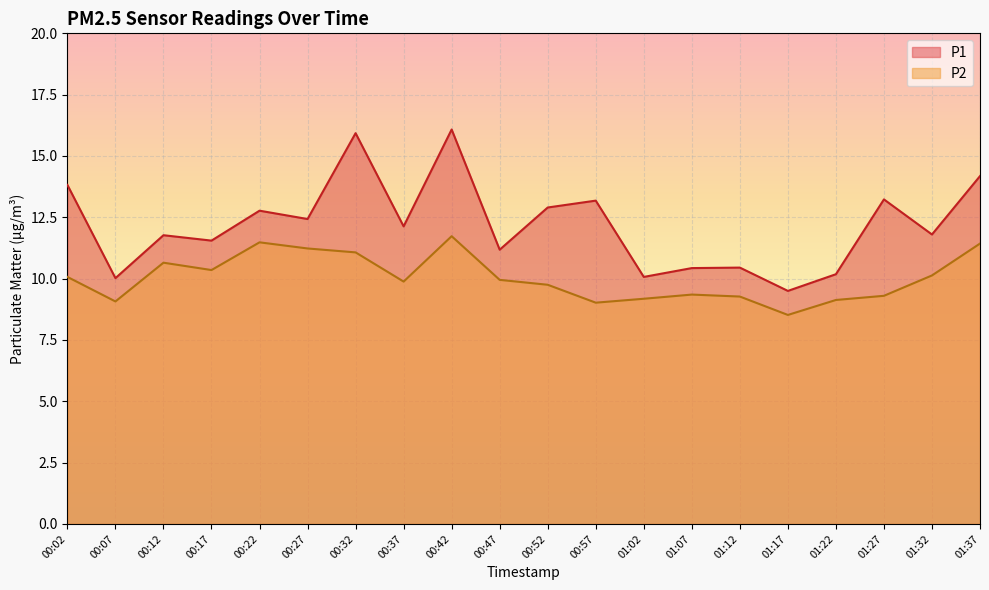

What is the label of the 13th point from the right?

00:37